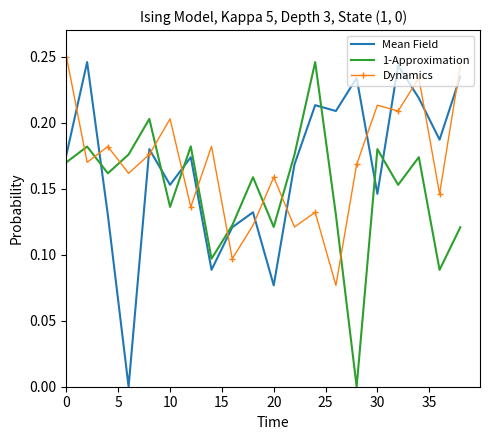

How many intersections are there between Dynamics and 1-Approximation?

10